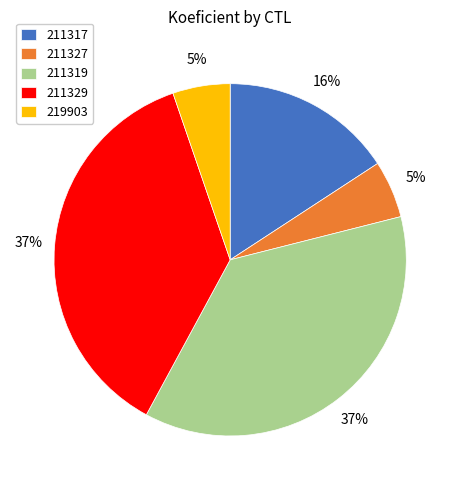

Is the sum of 211317 and 219903 greater than half?

No